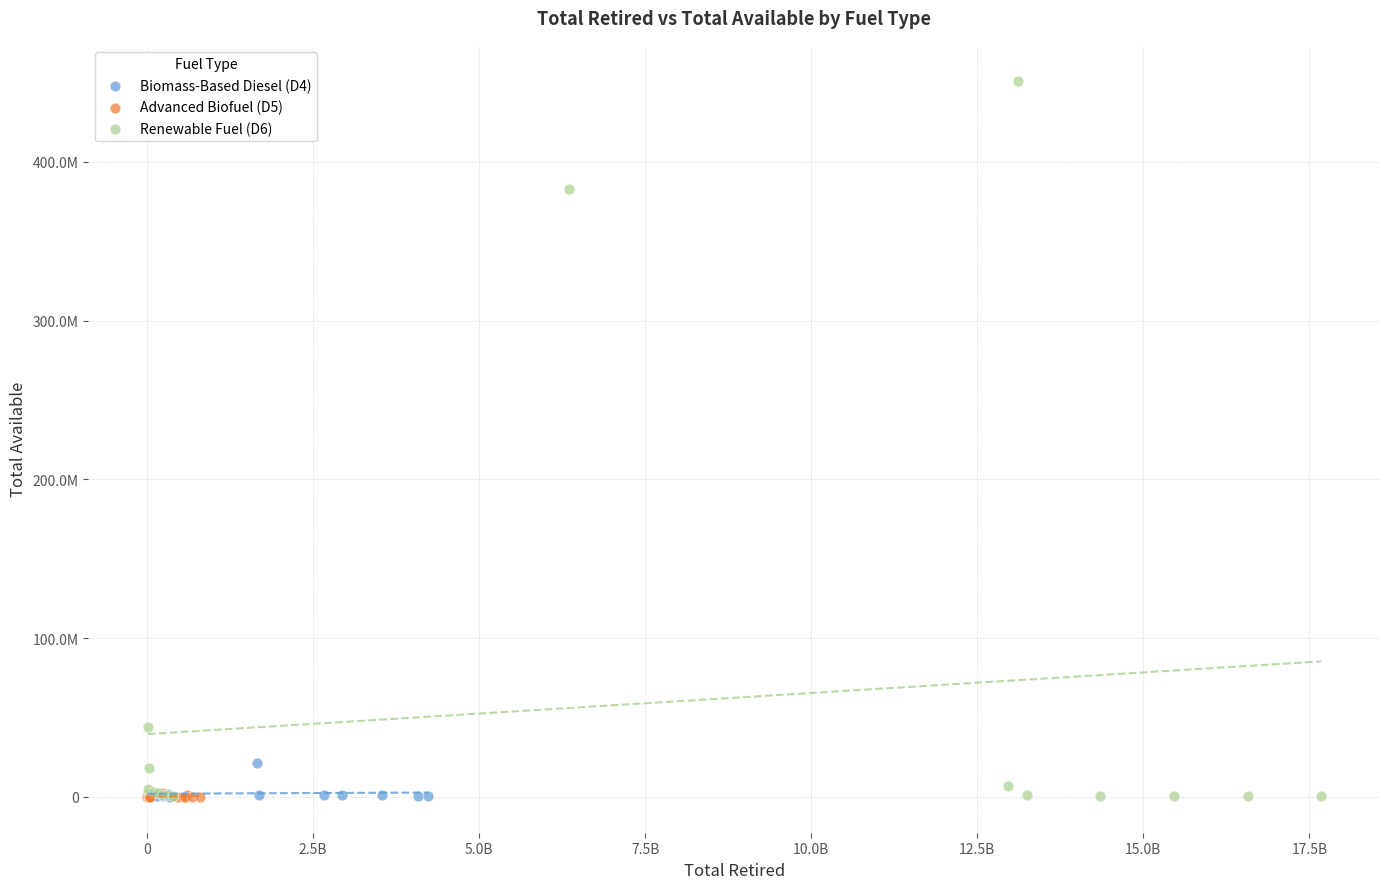

What are all the series names shown in the legend?

Biomass-Based Diesel (D4), Advanced Biofuel (D5), Renewable Fuel (D6)